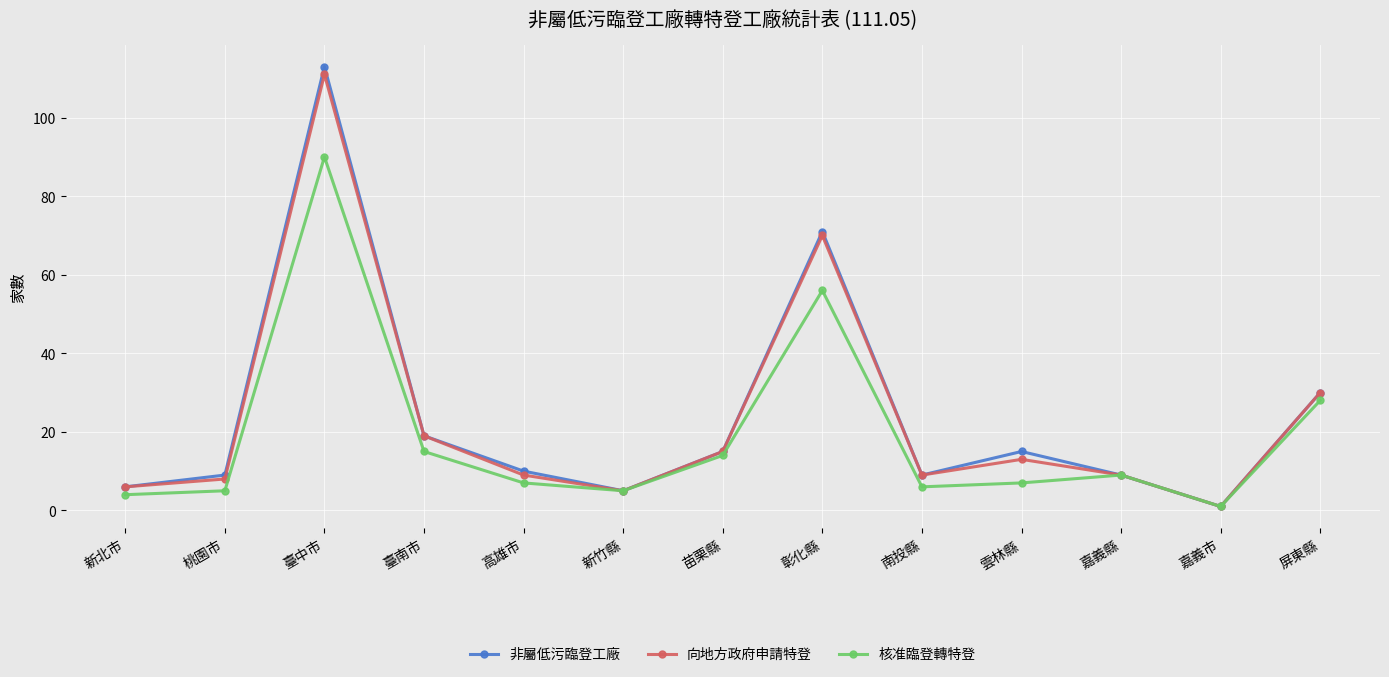

Where does the 非屬低污臨登工廠 series first go above 10?

臺中市